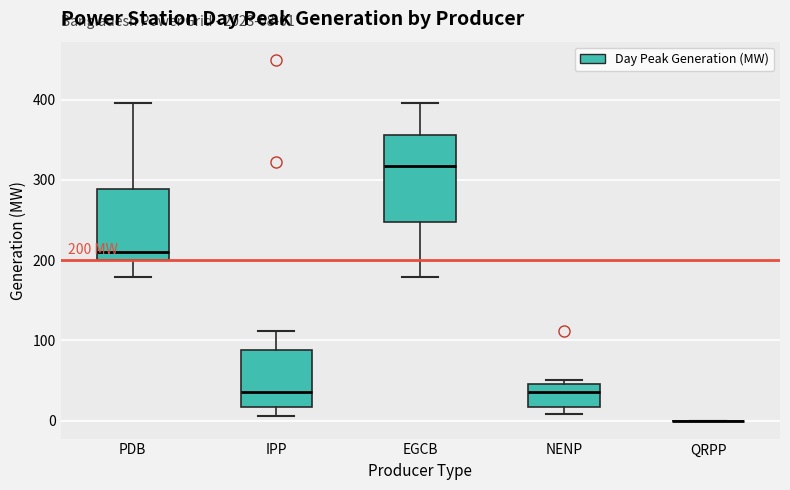

Comparing the boxes themselves (not the whiskers), which one is the tallest?

EGCB